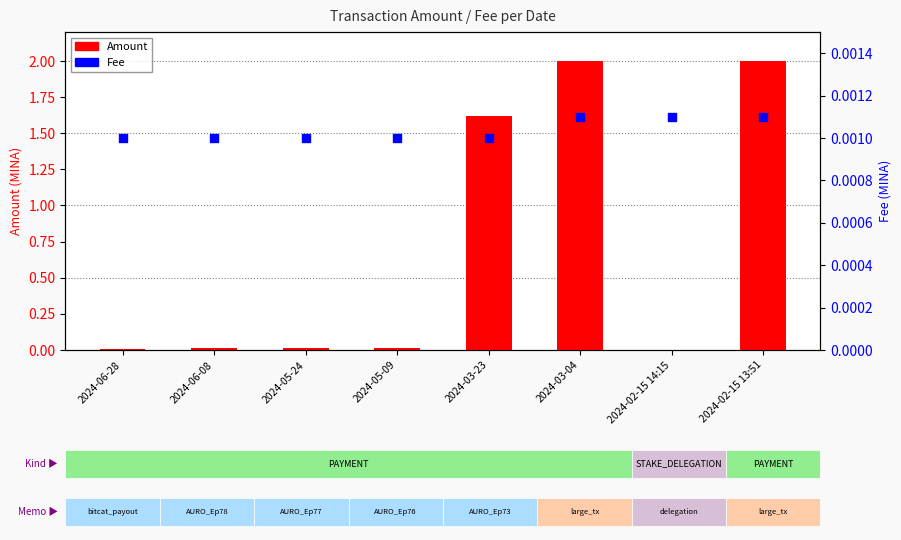

Which series has the widest spread of Y values?

Amount